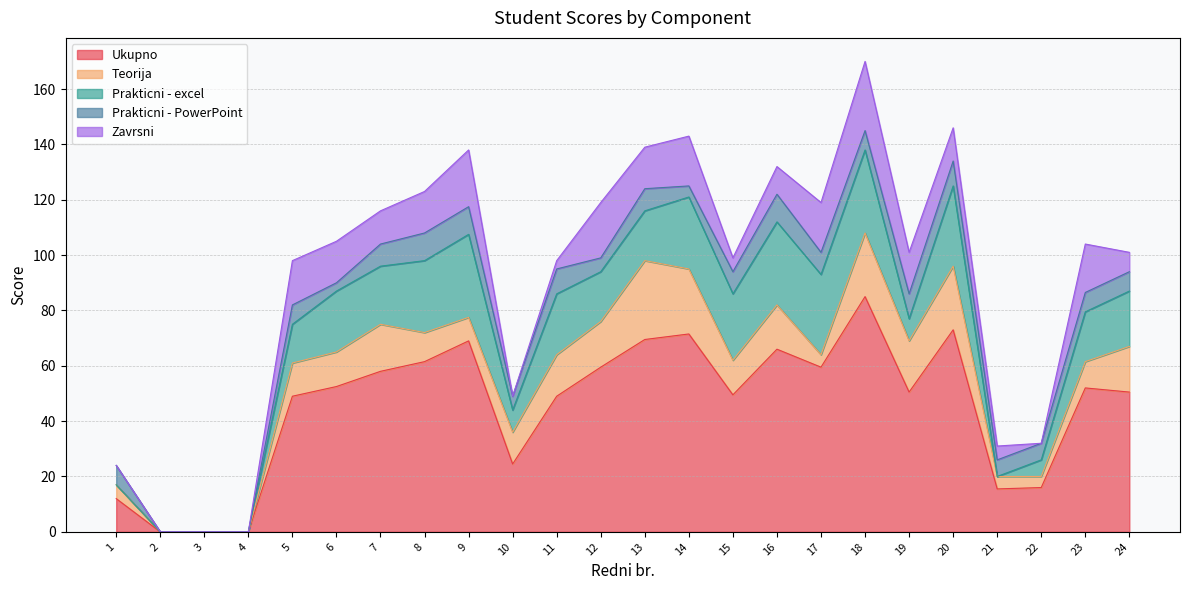

What are all the series names shown in the legend?

Ukupno, Teorija, Prakticni - excel, Prakticni - PowerPoint, Zavrsni